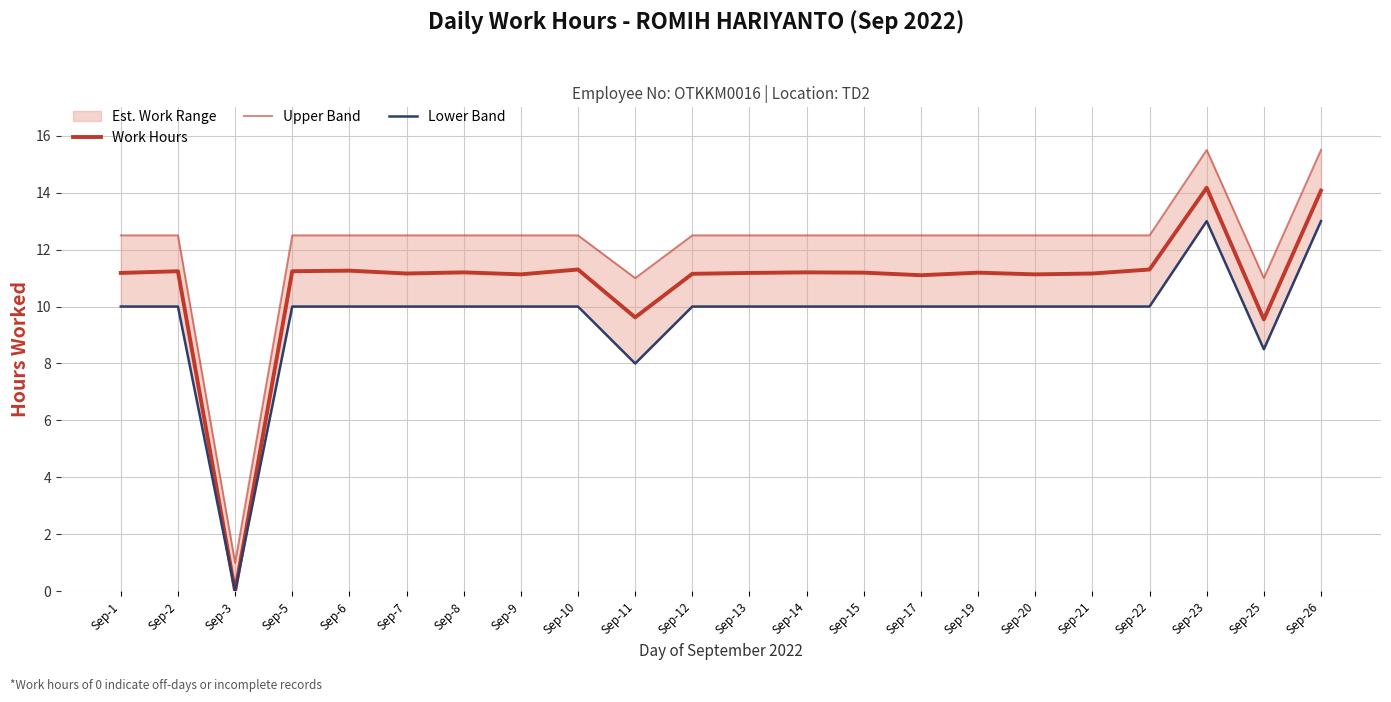

Between Sep-15 and Sep-12, which is larger?

Sep-15